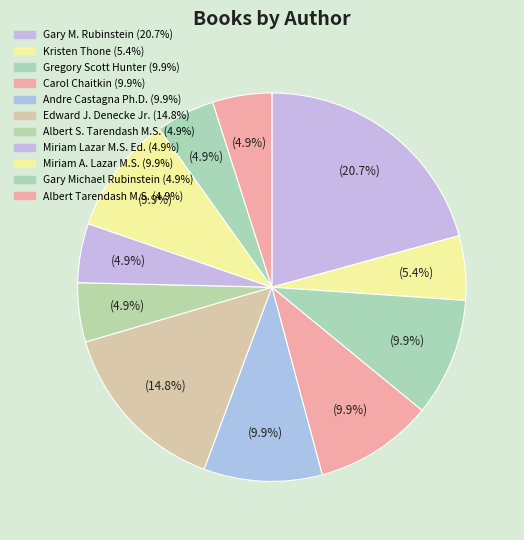

Count the number of slices in the pie.

11